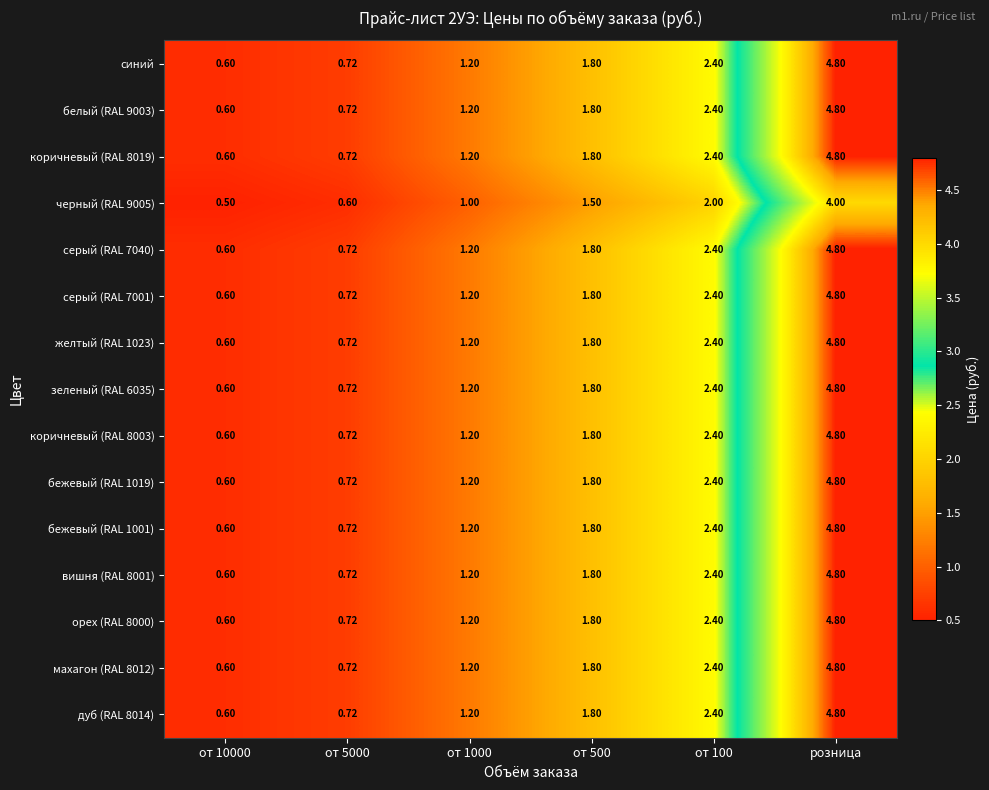

Is the value of желтый (RAL 1023) at от 5000 greater than the value of коричневый (RAL 8003) at розница?

No